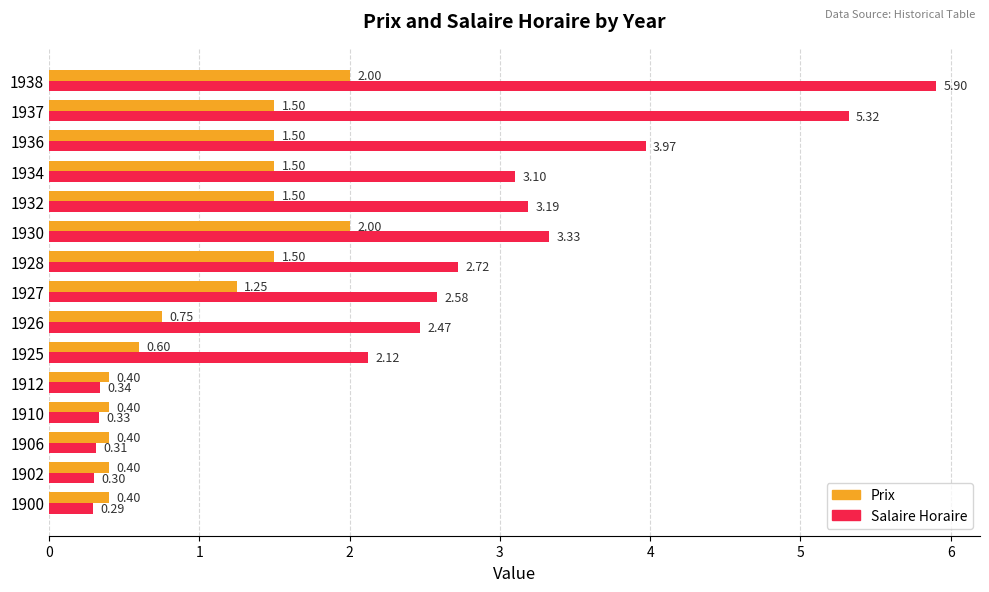

Which series has the largest range (max minus min)?

Salaire Horaire